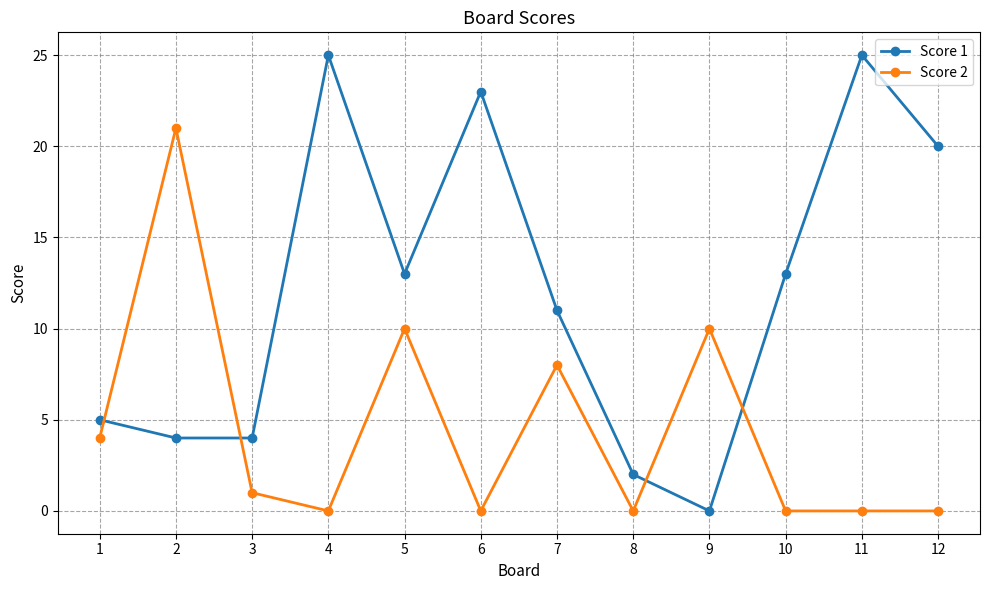

True or false: Score 1 has a value of 36 at 11.

False